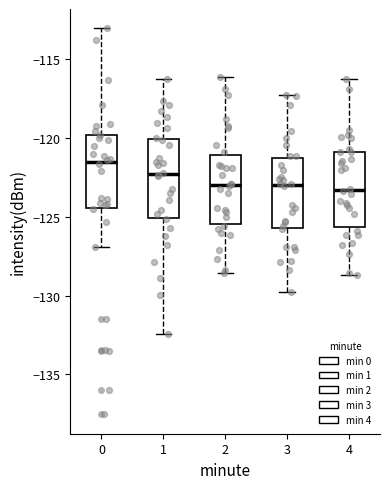

Reading left to right, read every box against the y-axis: the position of its median line, the range the box covers, and the ends of its whiskers. The values are not printed on the chart, so give them approximately, as read against the axis.

0: median -121.5, box -124.5 to -120.0, whiskers -127.0 to -113.0
1: median -122.5, box -125.0 to -120.0, whiskers -132.5 to -116.0
2: median -123.0, box -125.5 to -121.0, whiskers -128.5 to -116.0
3: median -123.0, box -125.5 to -121.5, whiskers -130.0 to -117.0
4: median -123.5, box -125.5 to -121.0, whiskers -128.5 to -116.0